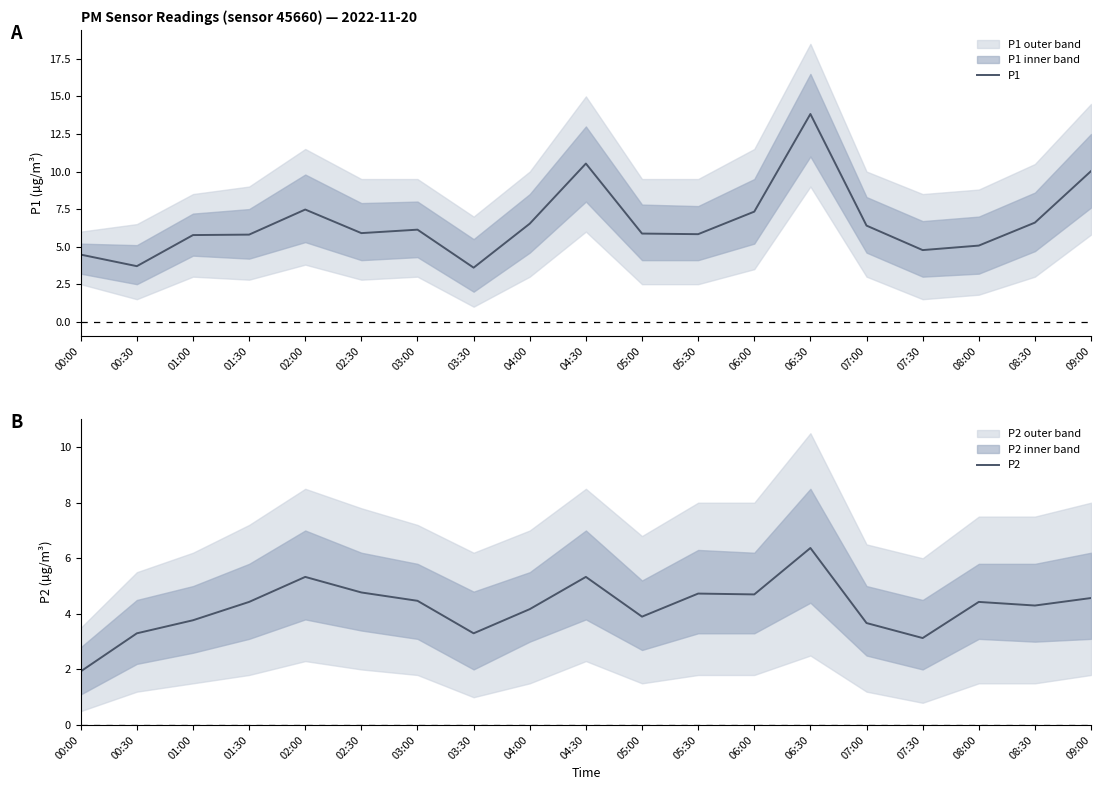

At which category does P2 reach its first local valley?

03:30